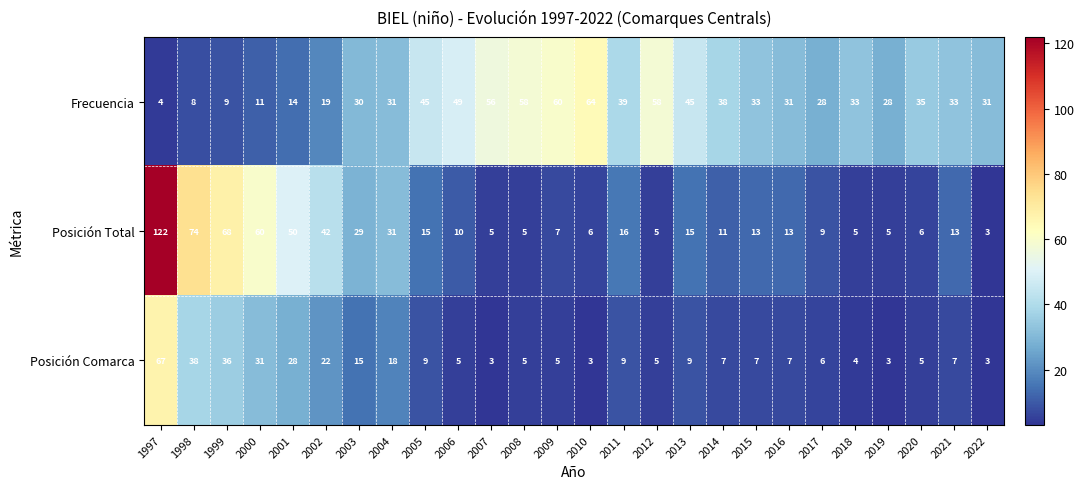

What is the greatest value displayed?

122